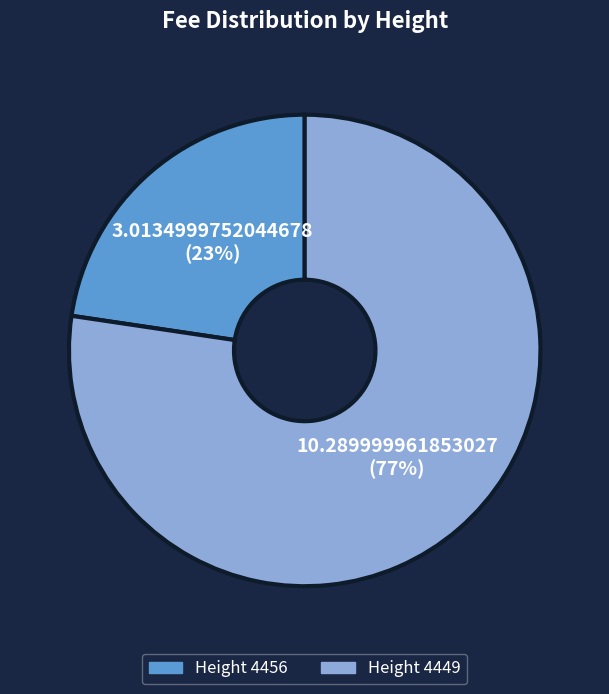

Count the number of slices in the pie.

2